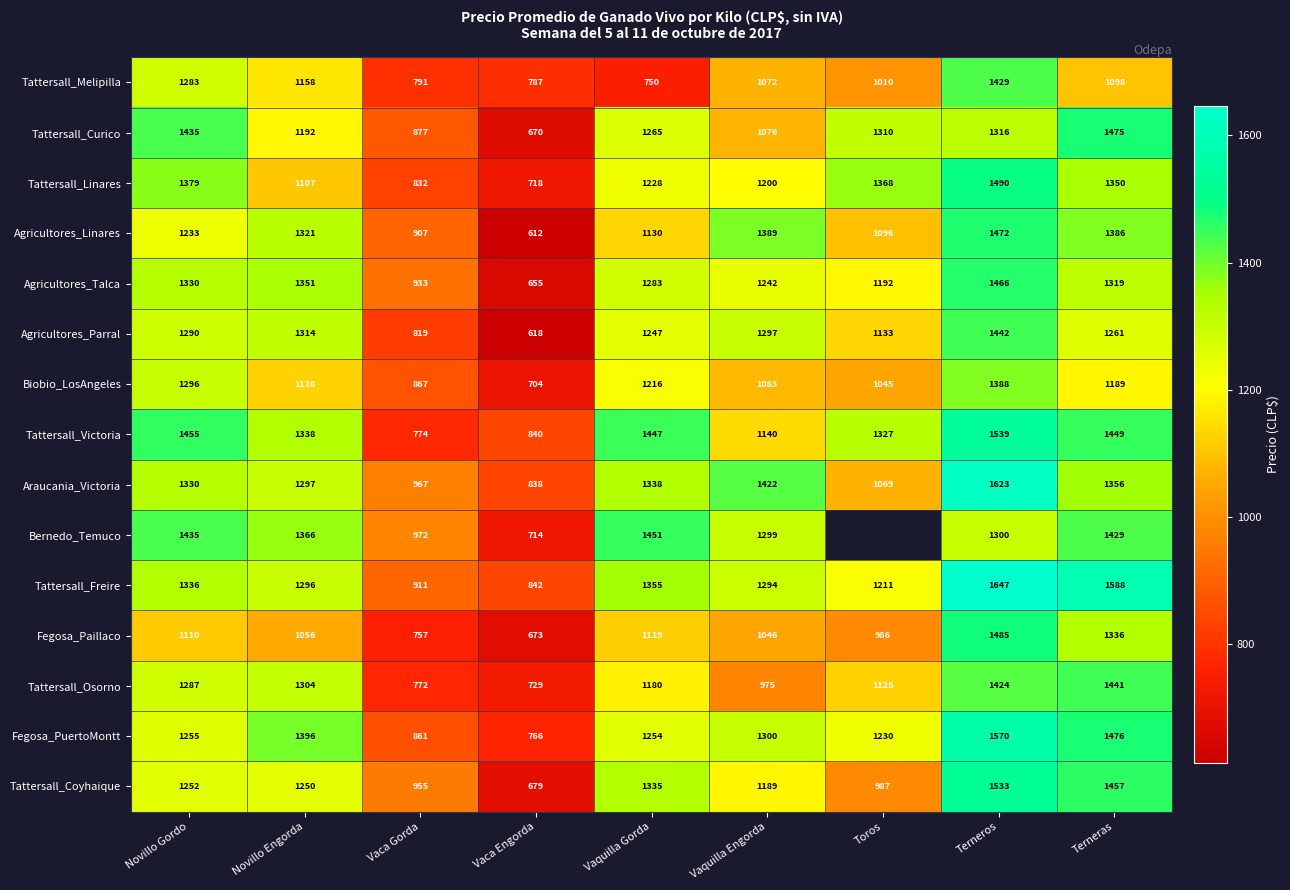

What is the difference between the highest and lowest values at Terneros?

347